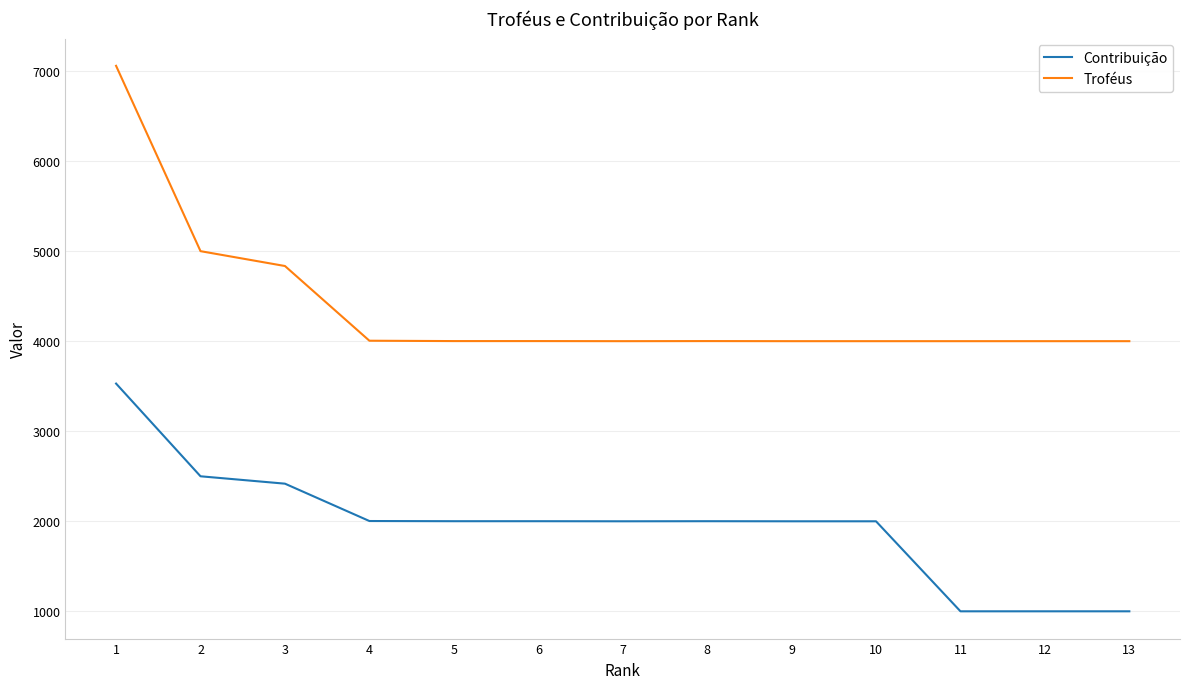

What is the total value across all series at 1?

10590